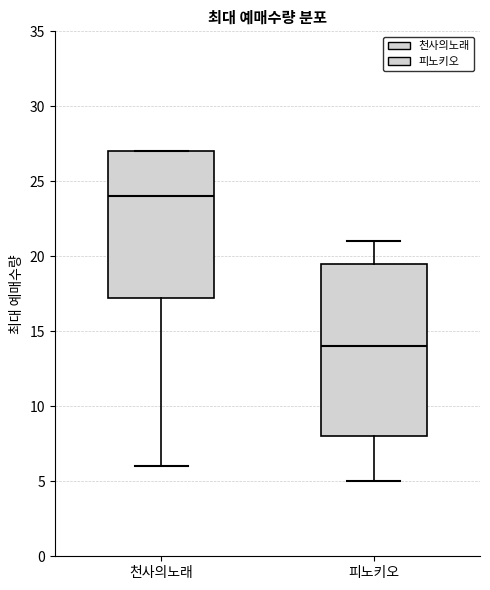

Comparing the boxes themselves (not the whiskers), which one is the tallest?

피노키오